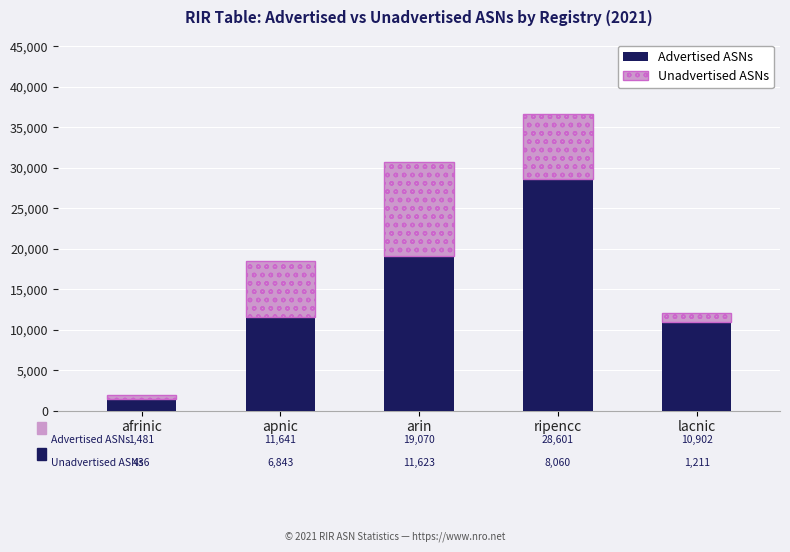

What are all the series names shown in the legend?

Advertised ASNs, Unadvertised ASNs